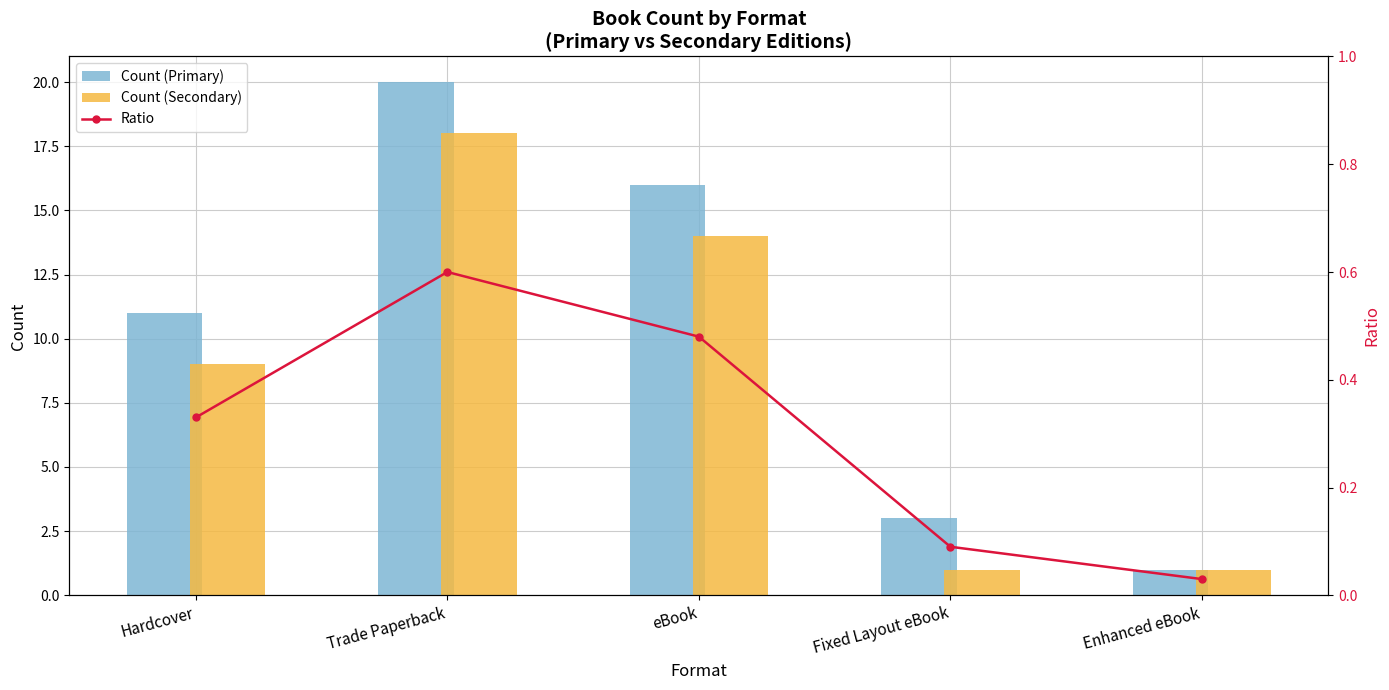

Rank the series at eBook from lowest to highest value.

Ratio, Count (Secondary), Count (Primary)